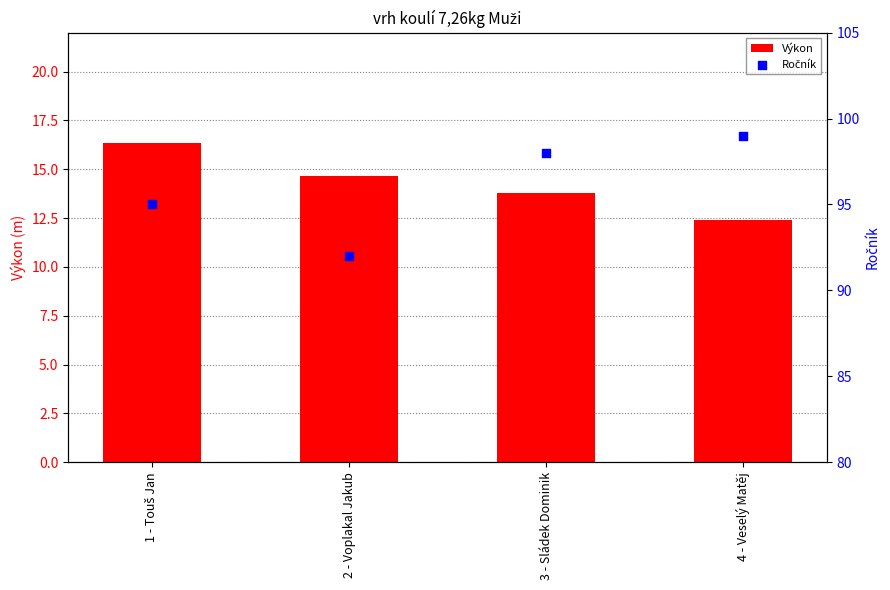

Is the value of Výkon at 3 - Sládek Dominik greater than the value of Ročník at 2 - Voplakal Jakub?

No